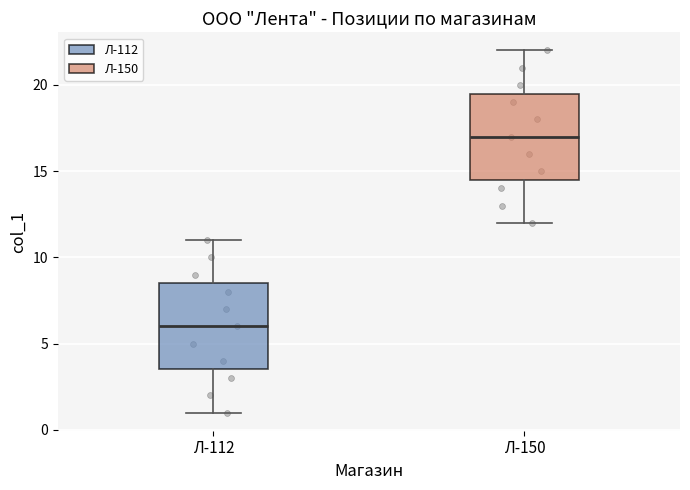

Reading left to right, read every box against the y-axis: the position of its median line, the range the box covers, and the ends of its whiskers. The values are not printed on the chart, so give them approximately, as read against the axis.

Л-112: median 6.0, box 3.5 to 8.5, whiskers 1.0 to 11.0
Л-150: median 17.0, box 14.5 to 19.5, whiskers 12.0 to 22.0